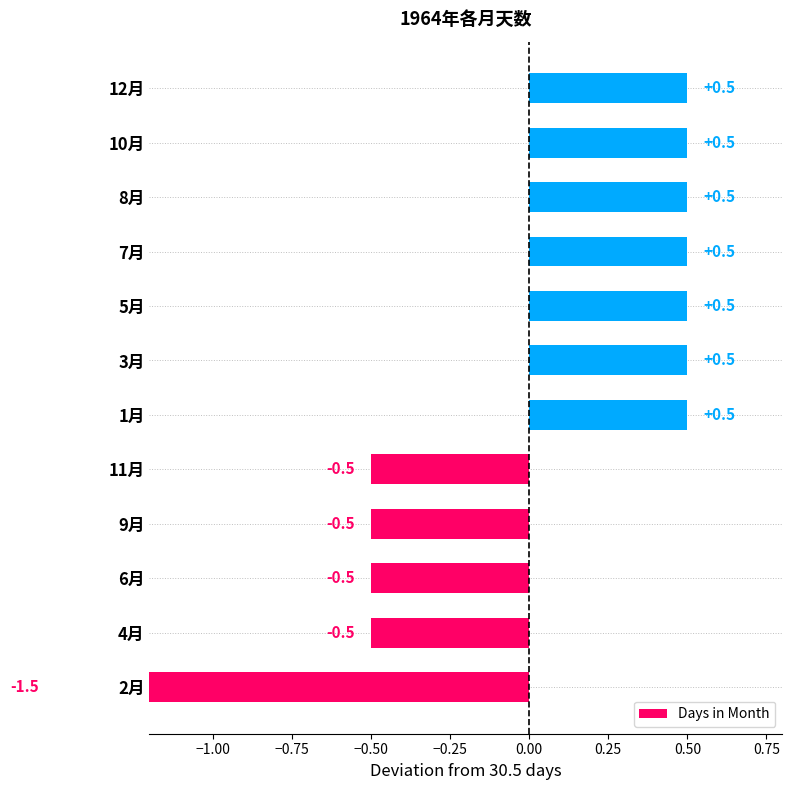

The chart shows a value of 0.5 at 3月. True or false?

True